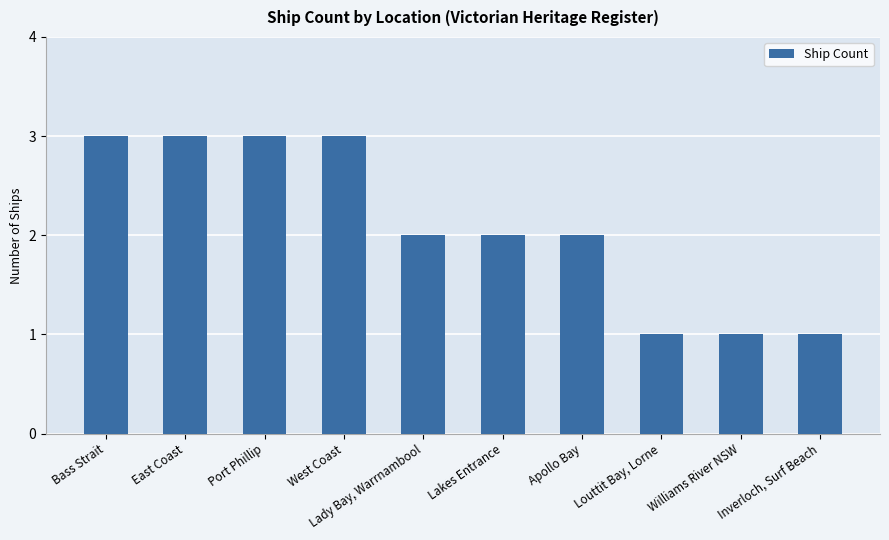

What is the ratio of the value at Bass Strait to the value at Inverloch, Surf Beach?

3.0